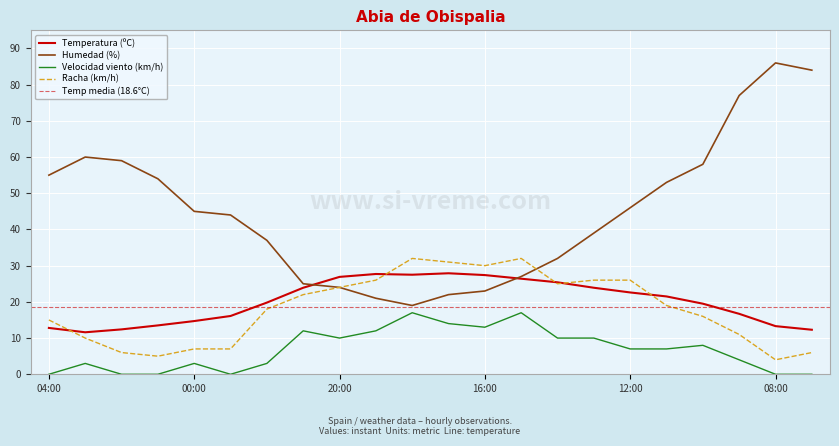

Is the value of Humedad (%) at 21:00 greater than the value of Racha (km/h) at 12:00?

No